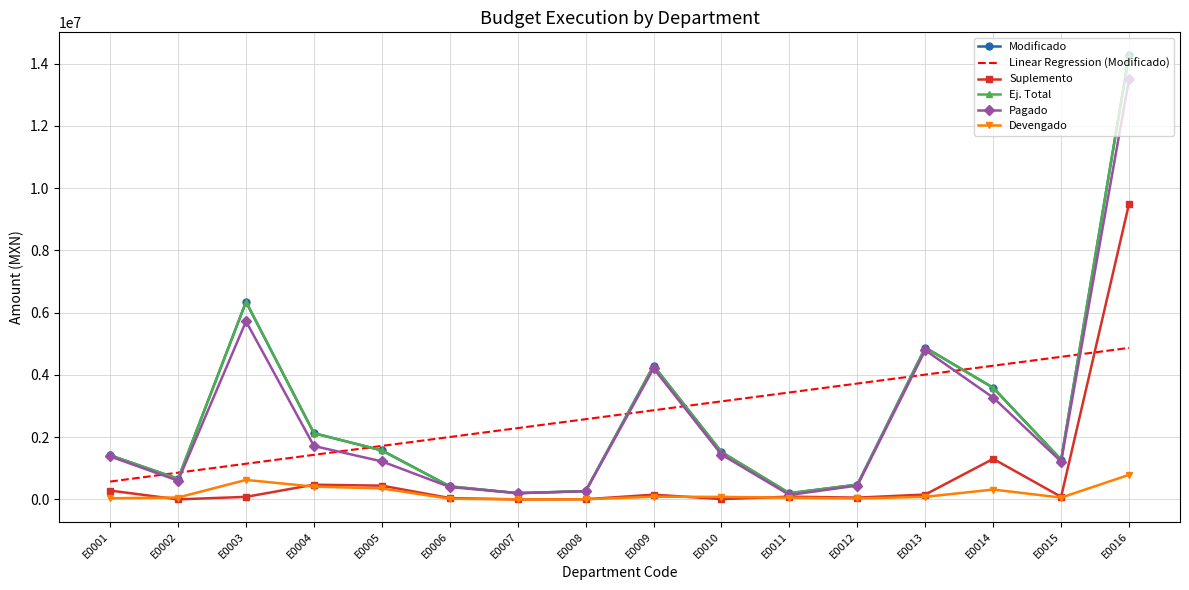

True or false: Pagado and Modificado cross at least once.

False